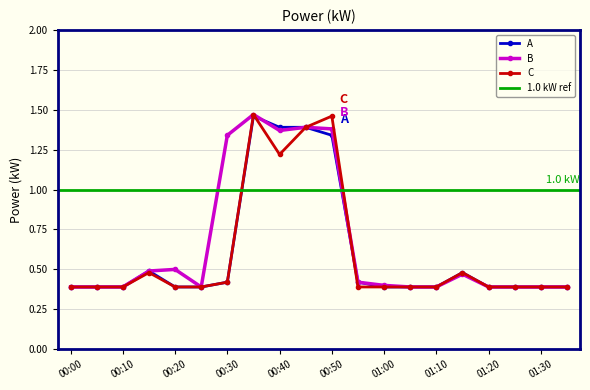

Where is C nearest to the value 0?

00:00